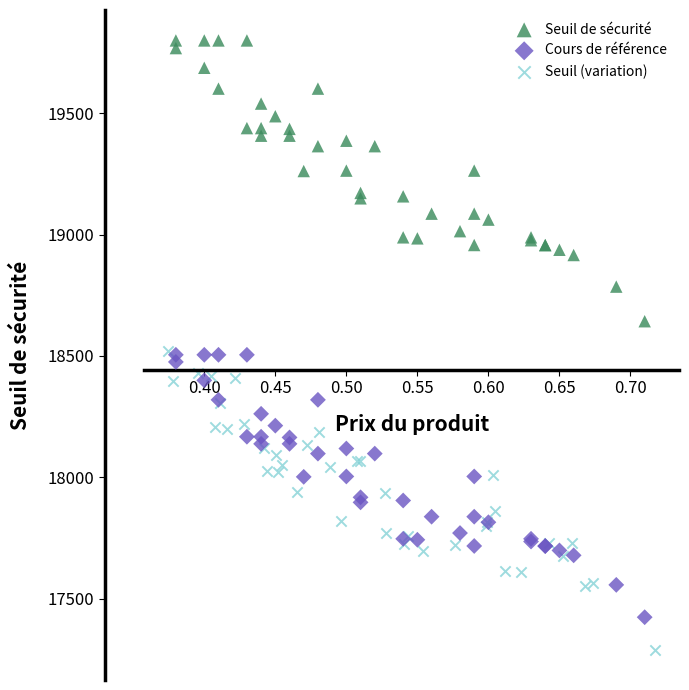

Which series reaches the minimum Y coordinate?

Seuil (variation)